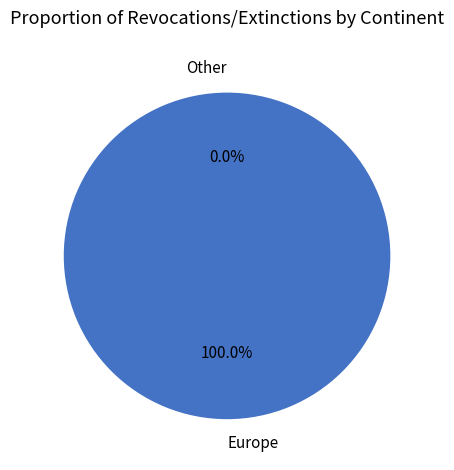

Which category has the smallest portion of the pie?

Other